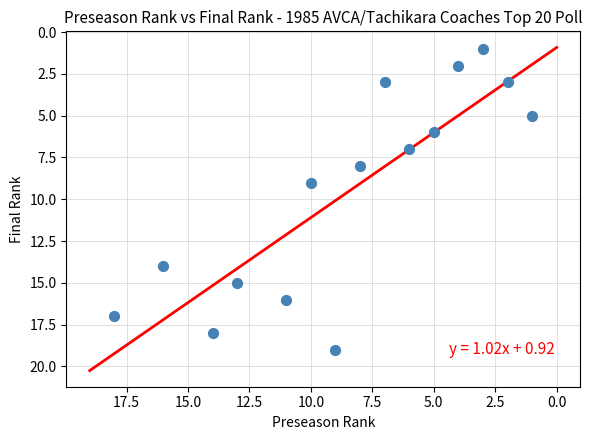

What Y value in the scatter plot is closest to 10?

9